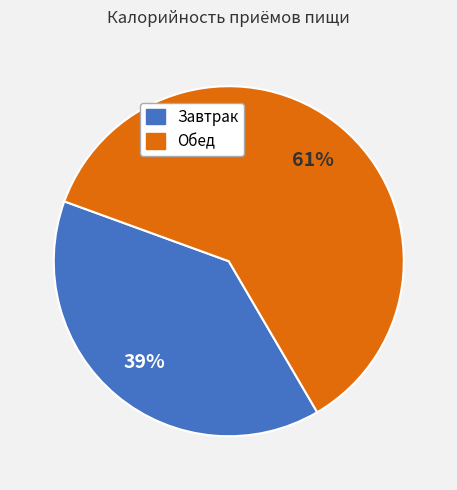

Approximately how many times larger is the value at Завтрак compared to Обед?

0.6